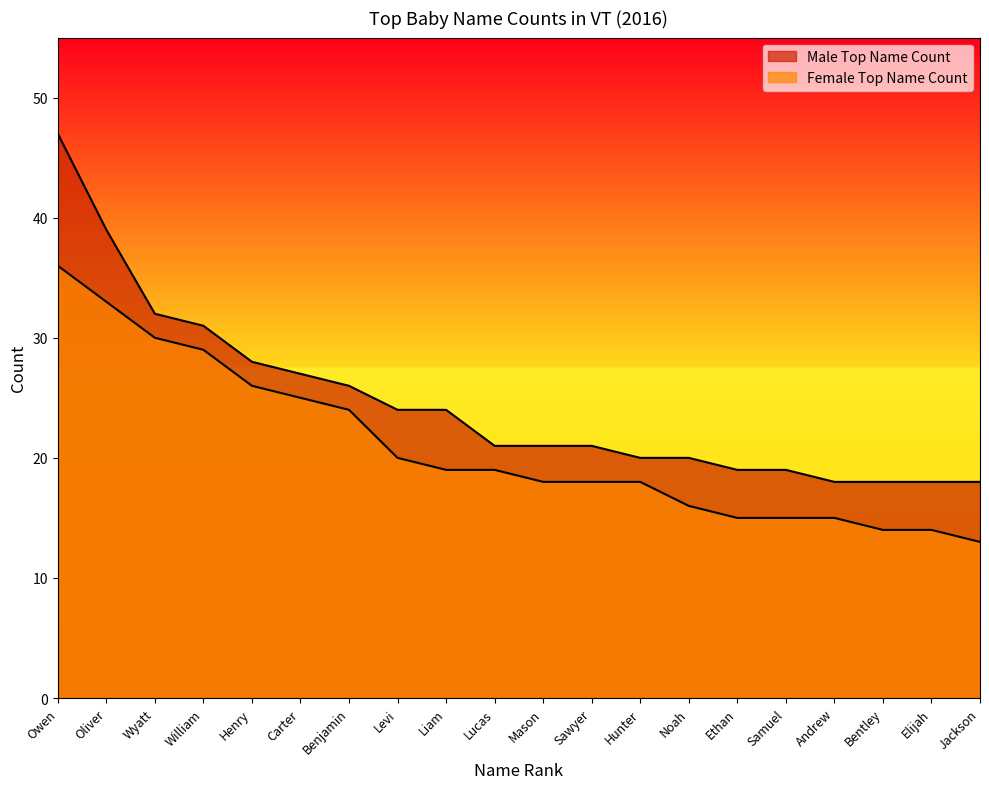

Reading left to right, what are all the values shown in this chart?

Male Top Name Count: 47	39	32	31	28	27	26	24	24	21	21	21	20	20	19	19	18	18	18	18
Female Top Name Count: 36	33	30	29	26	25	24	20	19	19	18	18	18	16	15	15	15	14	14	13